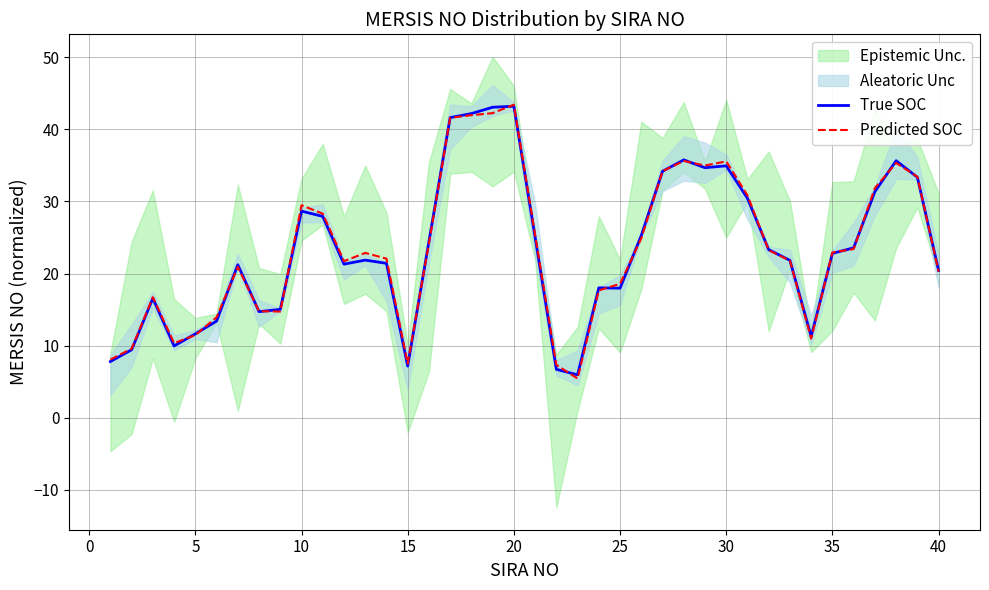

How many lines are shown in the chart?

2